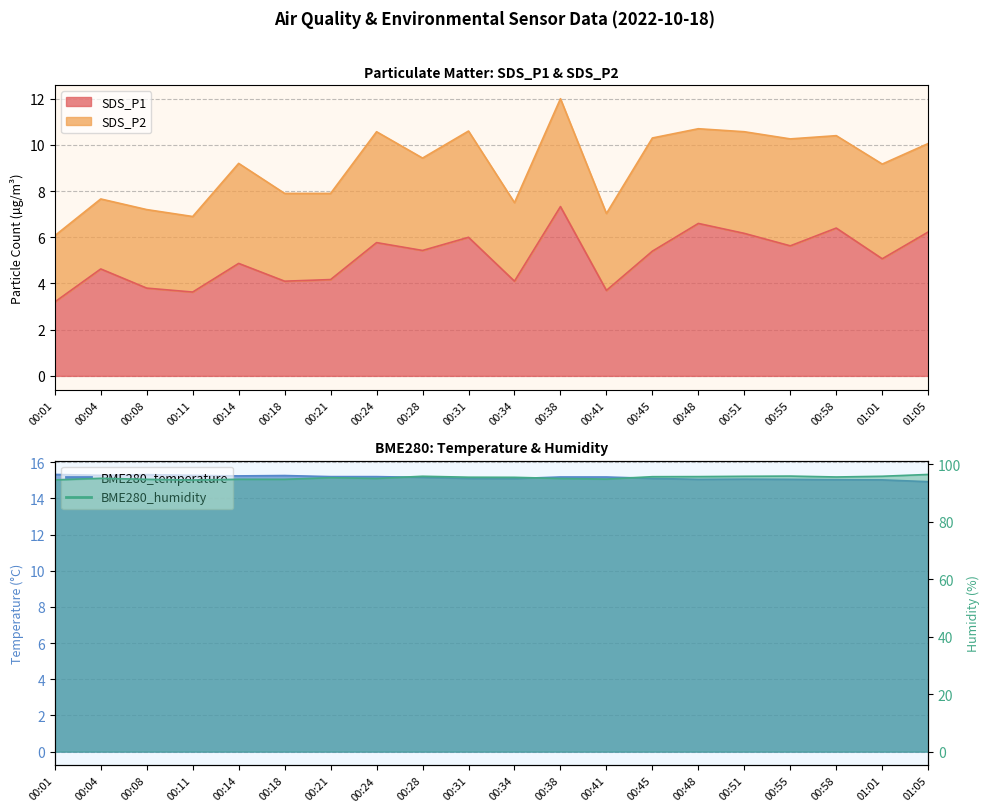

Where does the SDS_P1 series first go above 5?

00:24